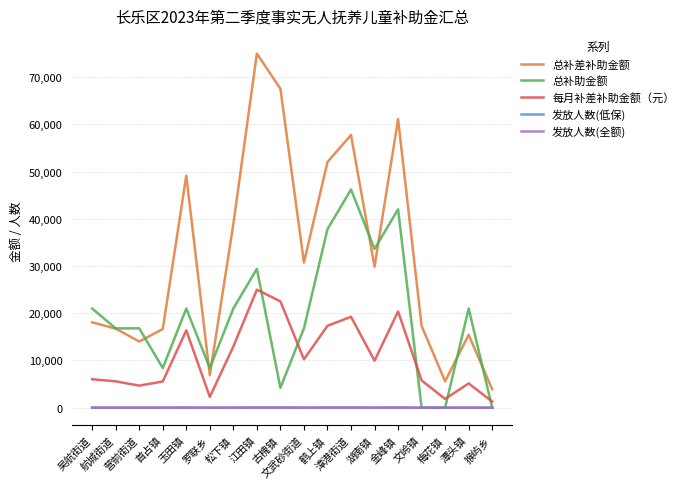

True or false: 发放人数(低保) and 总补差补助金额 cross at least once.

False